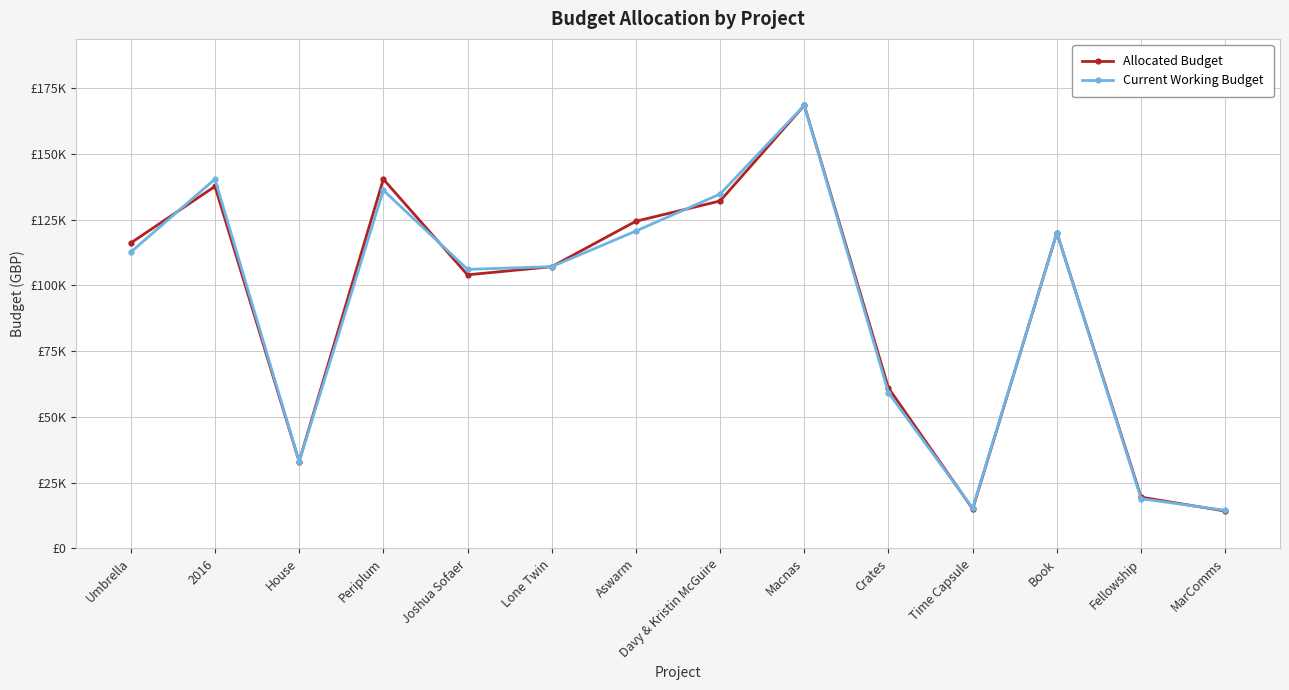

Reading right to left, transcribe all the data shown in this chart.

Allocated Budget: MarComms=14200.0	Fellowship=19500.0	Book=120000.0	Time Capsule=15000.0	Crates=61000.0	Macnas=168449.0	Davy & Kristin McGuire=132100.0	Aswarm=124403.0	Lone Twin=107117.8	Joshua Sofaer=104020.2	Periplum=140389.5	House=33046.4	2016=137650.0	Umbrella=116124.0
Current Working Budget: MarComms=14484.0	Fellowship=18915.0	Book=120000.0	Time Capsule=15300.0	Crates=59170.0	Macnas=168449.0	Davy & Kristin McGuire=134742.0	Aswarm=120670.9	Lone Twin=107117.8	Joshua Sofaer=106100.6	Periplum=136177.8	House=33046.4	2016=140403.0	Umbrella=112640.3